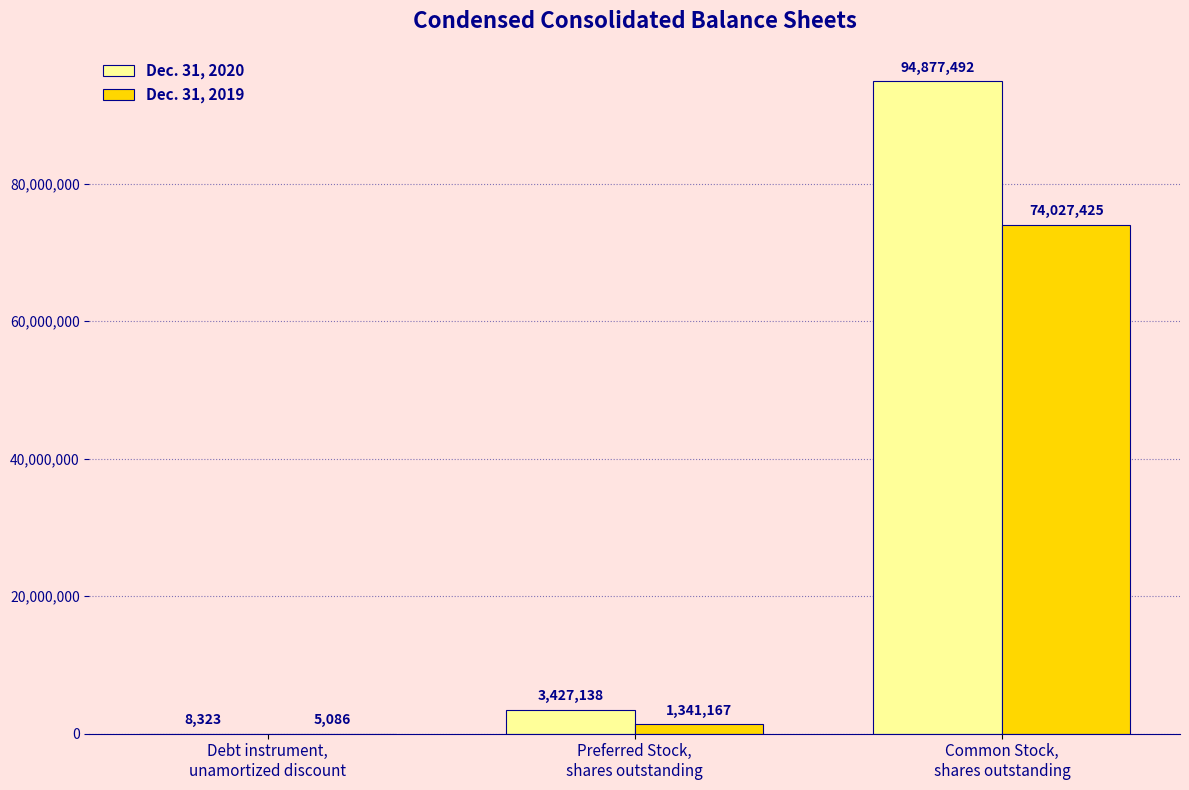

Reading left to right, transcribe all the data shown in this chart.

Dec. 31, 2020: 8323	3427138	94877492
Dec. 31, 2019: 5086	1341167	74027425